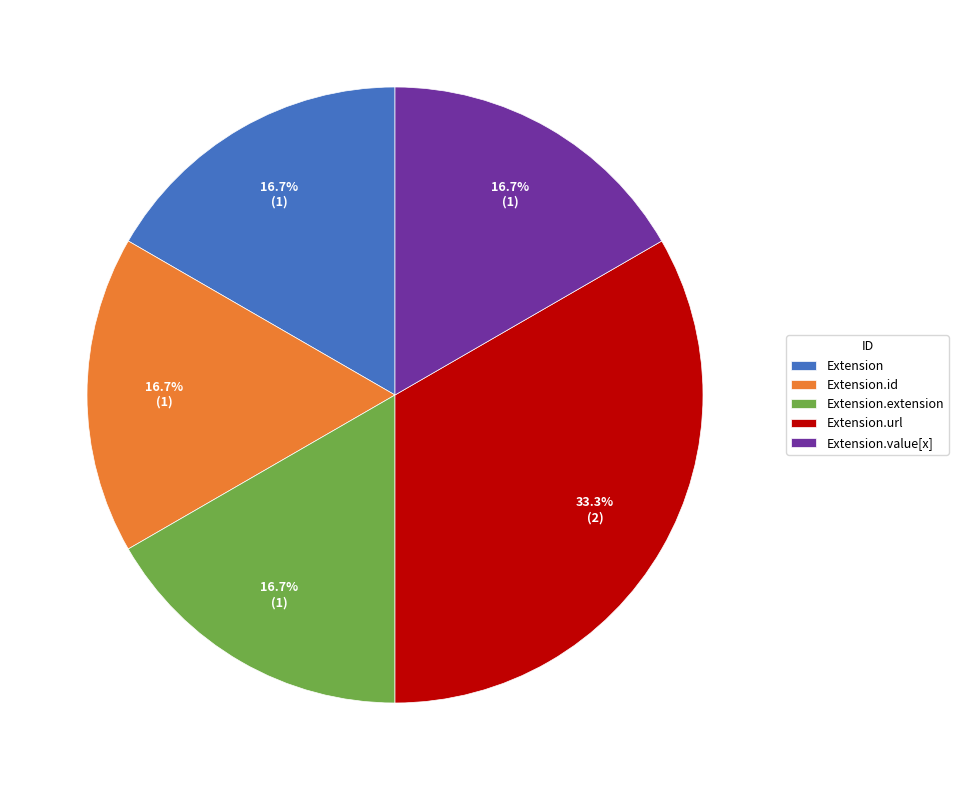

Does any single category account for the majority?

No